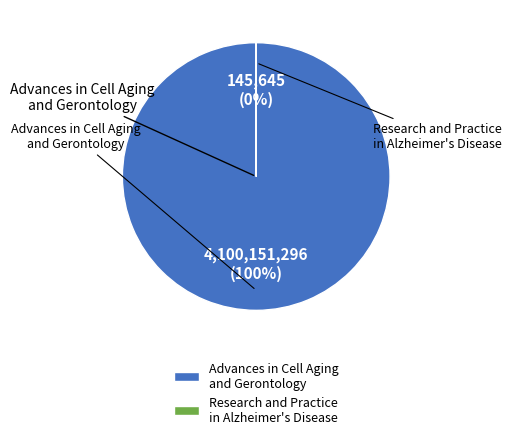

Between Advances in Cell Aging and Gerontology and Research and Practice in Alzheimer's Disease, which is larger?

Advances in Cell Aging and Gerontology